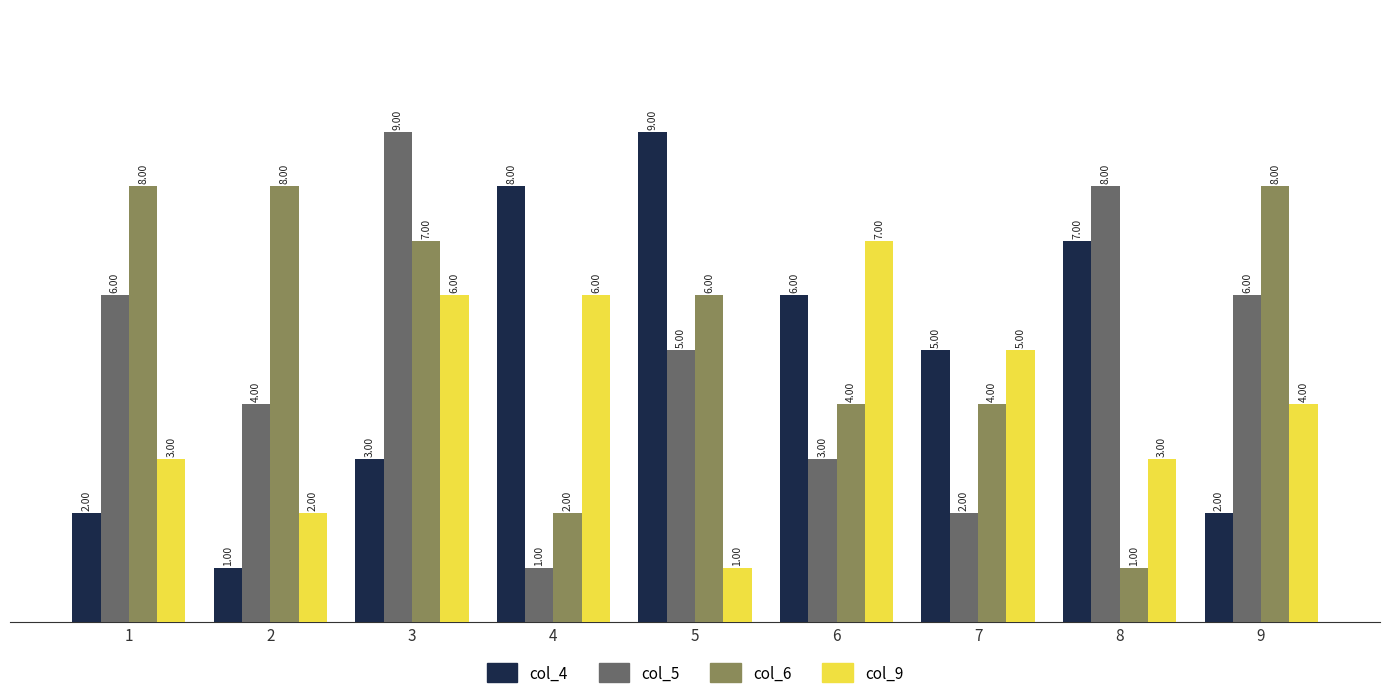

What is the difference between the col_4 values at 4 and 8?

1